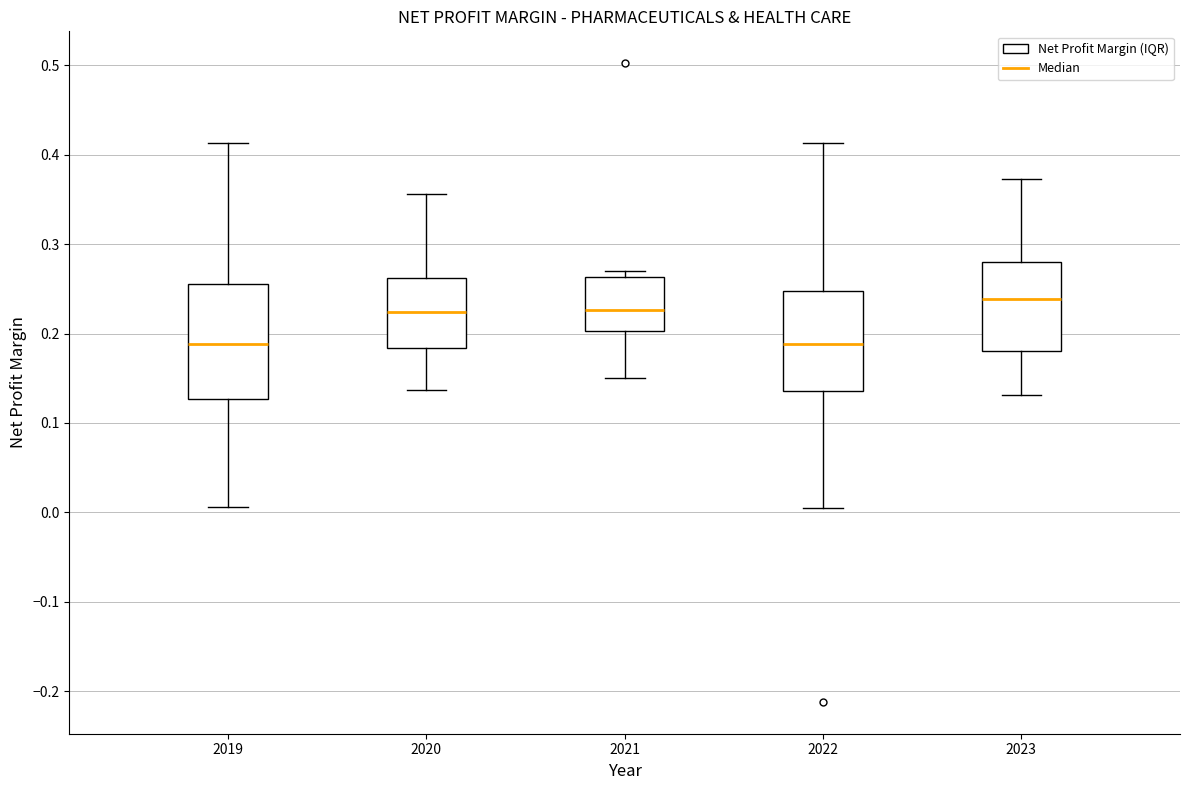

Which box is the tallest, from its lower edge to its upper edge?

2019